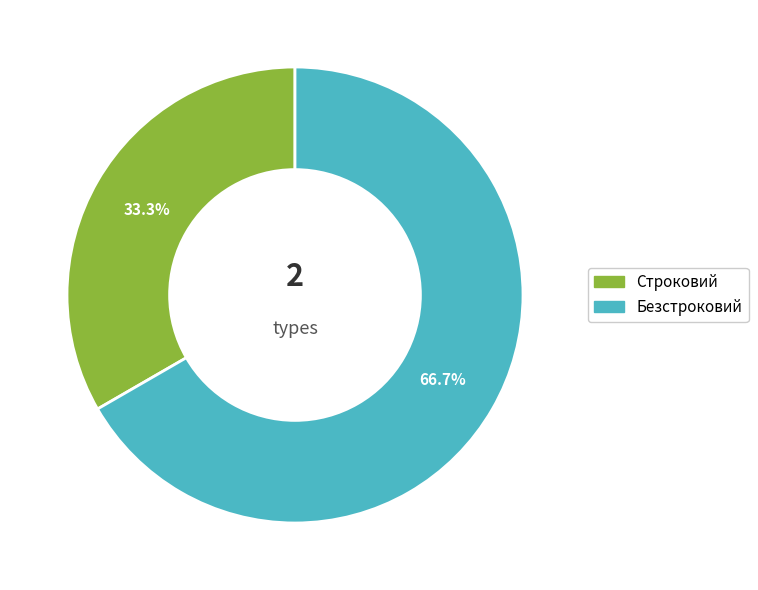

Count the number of slices in the pie.

2